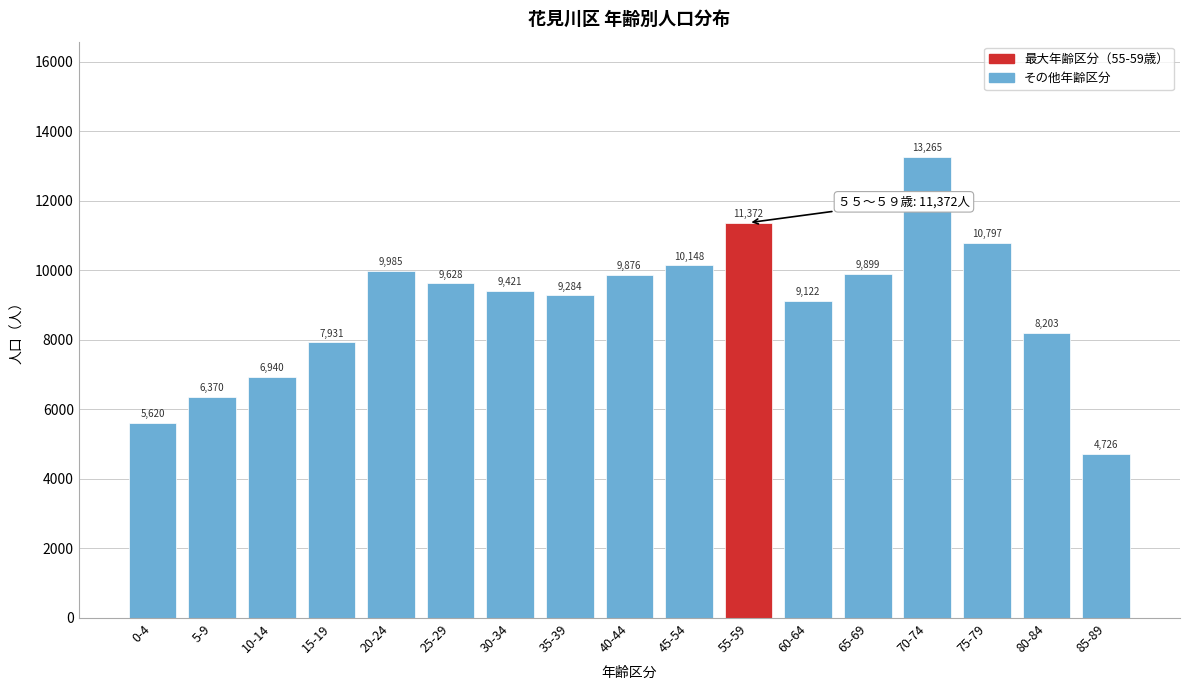

Reading left to right, extract all data points from this chart.

0-4=5620	5-9=6370	10-14=6940	15-19=7931	20-24=9985	25-29=9628	30-34=9421	35-39=9284	40-44=9876	45-54=10148	55-59=11372	60-64=9122	65-69=9899	70-74=13265	75-79=10797	80-84=8203	85-89=4726